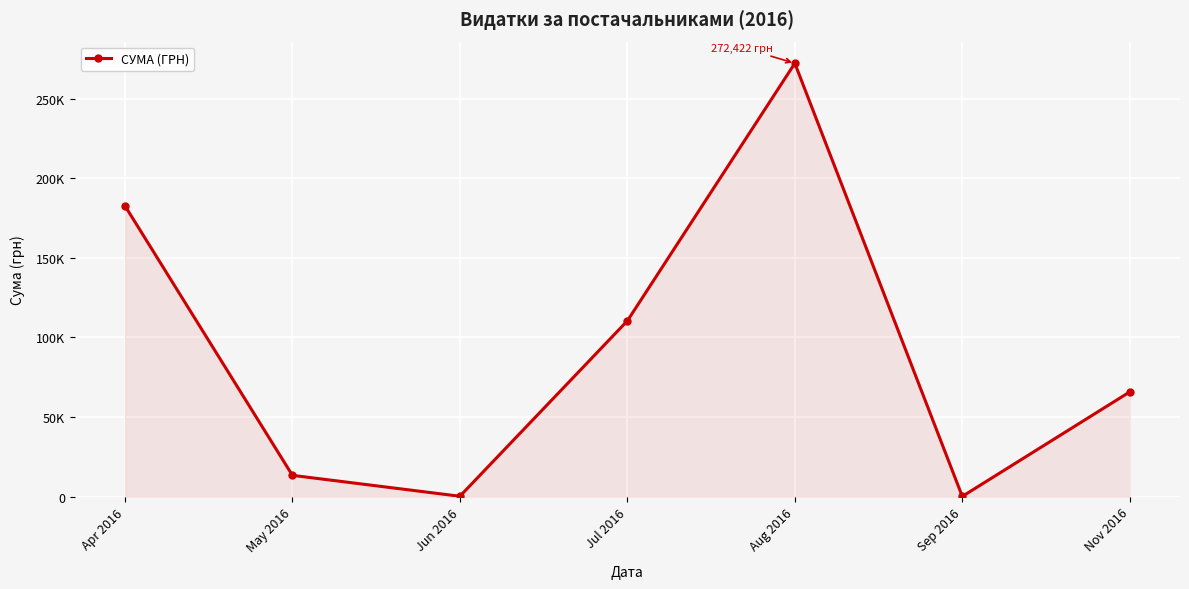

At which label does the data first exceed 65790?

Apr 2016